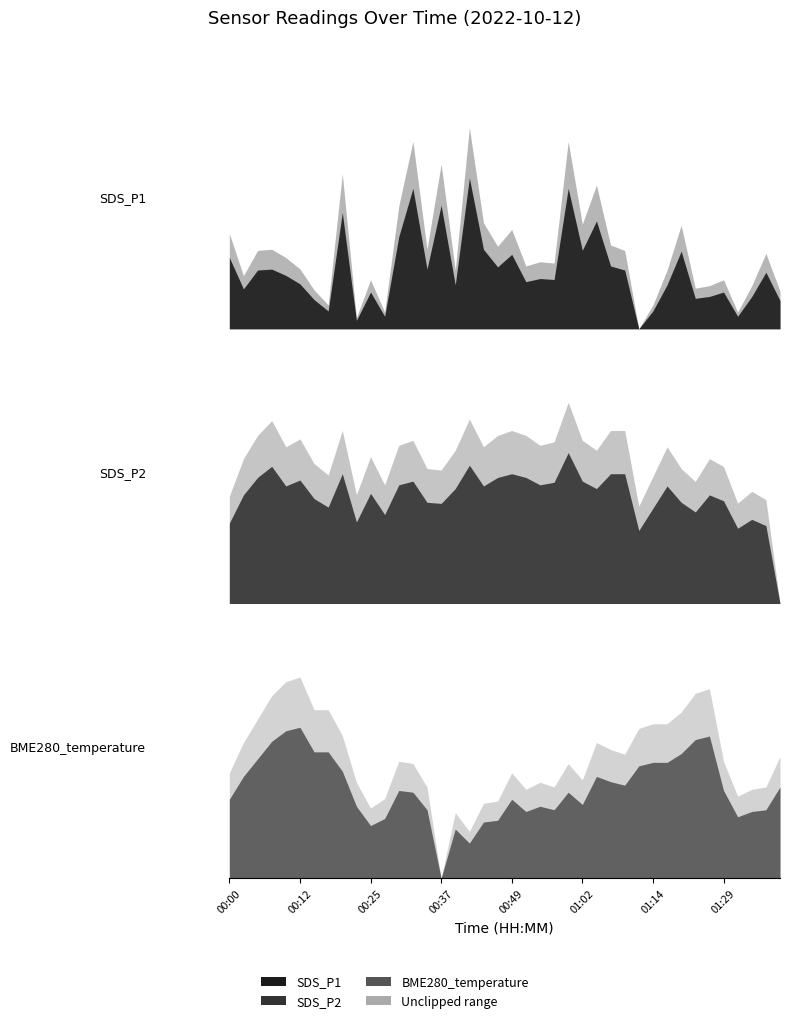

Is it true that Max_cycle equals 29884.3 at 00:55?

False